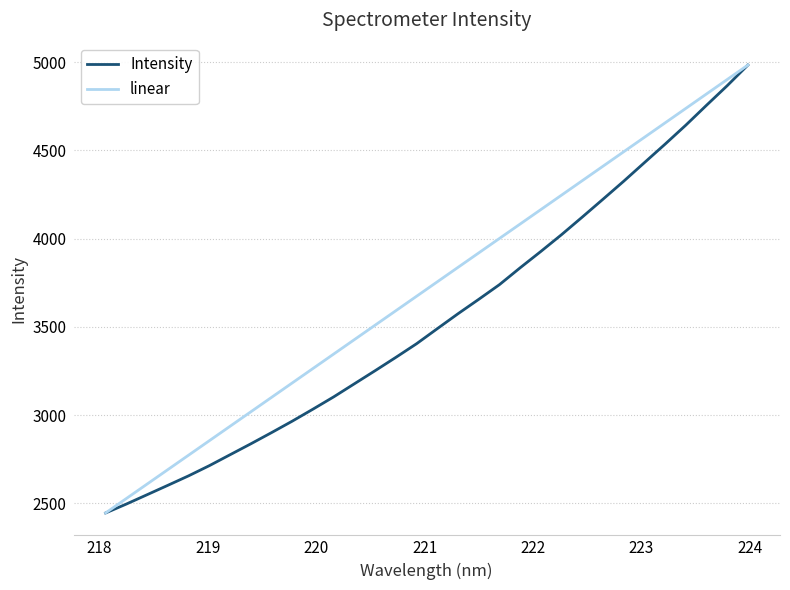

What is the minimum value shown in the chart?

2445.5